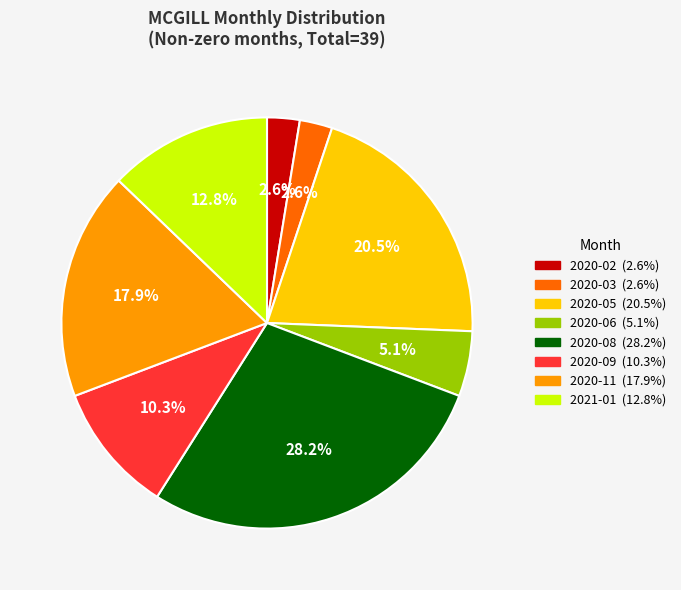

To the nearest percent, what portion does 2021-01 represent?

13%